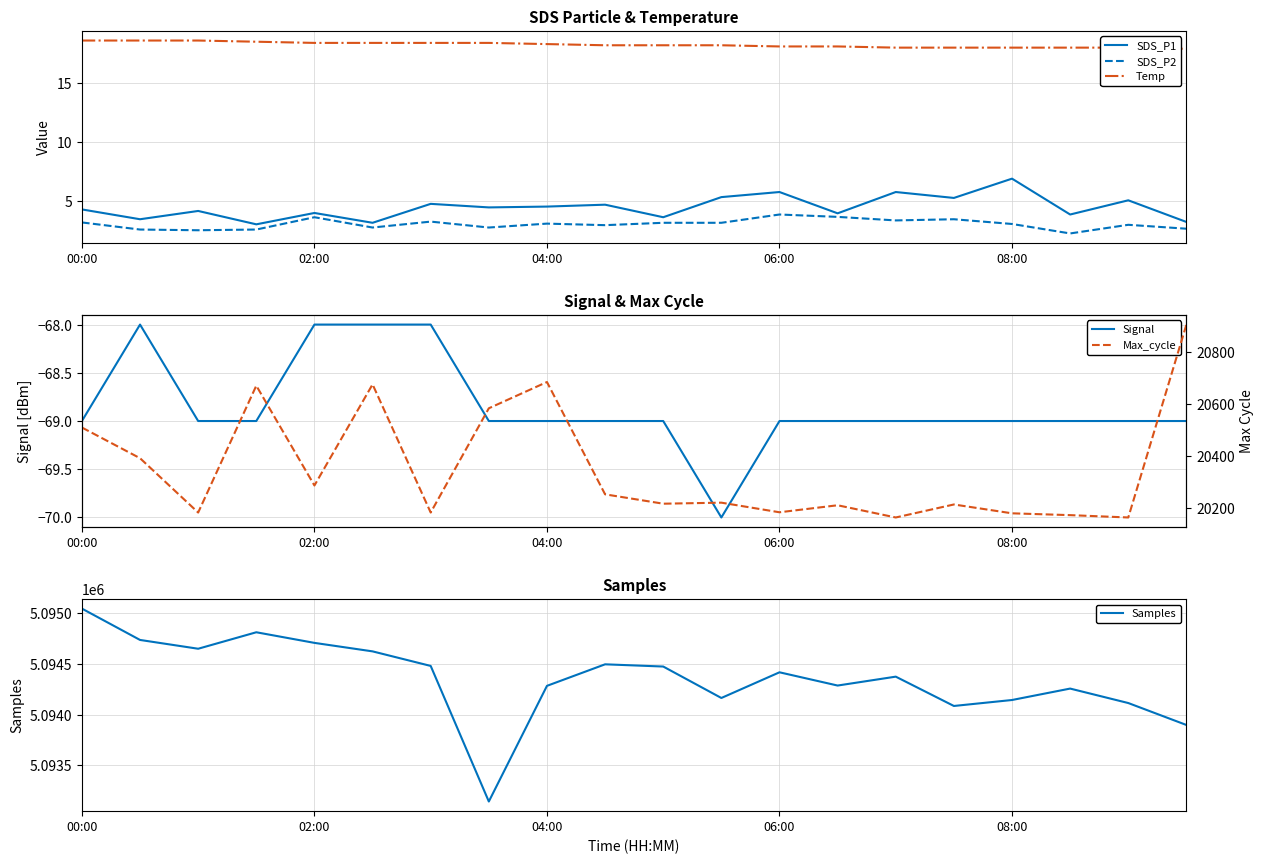

What is the smallest value displayed?

-70.0